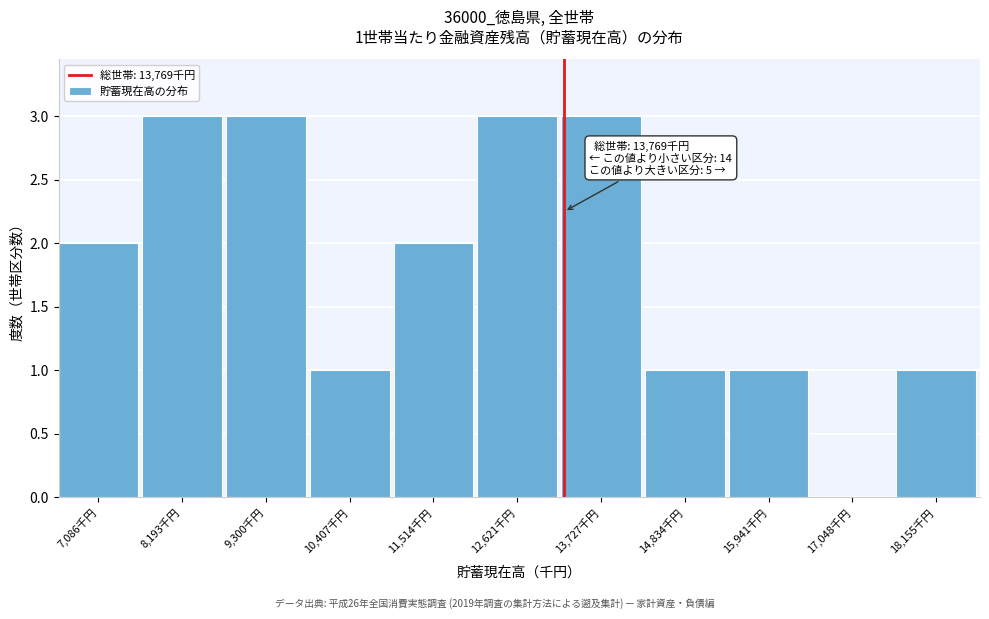

Reading left to right, what are all the values shown in this chart?

7,086千円=2	8,193千円=3	9,300千円=3	10,407千円=1	11,514千円=2	12,621千円=3	13,727千円=3	14,834千円=1	15,941千円=1	17,048千円=0	18,155千円=1